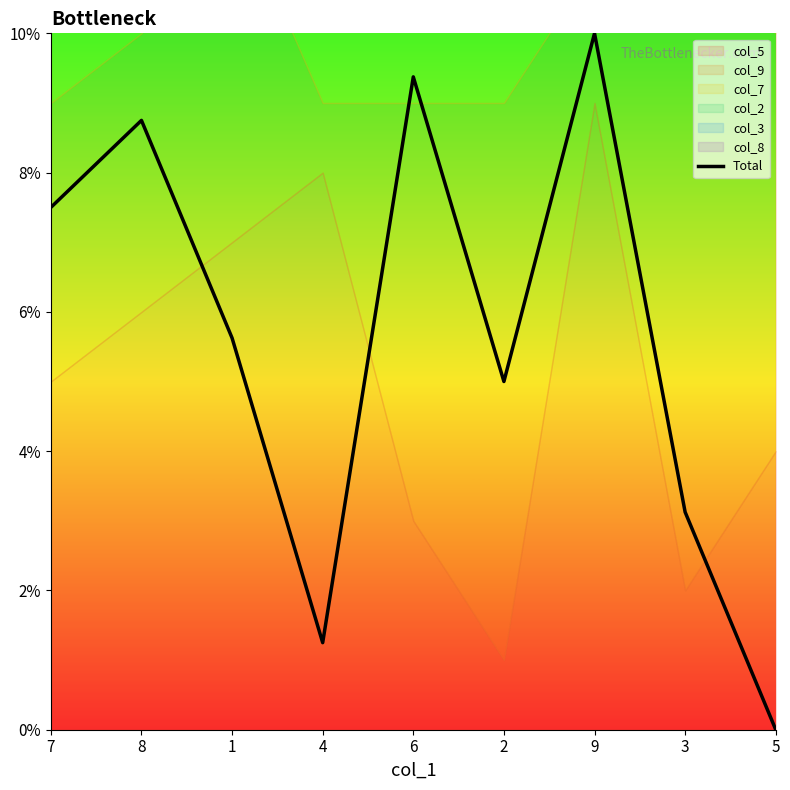

List the labels in order of value, largest first.

9, 6, 8, 7, 1, 2, 3, 4, 5